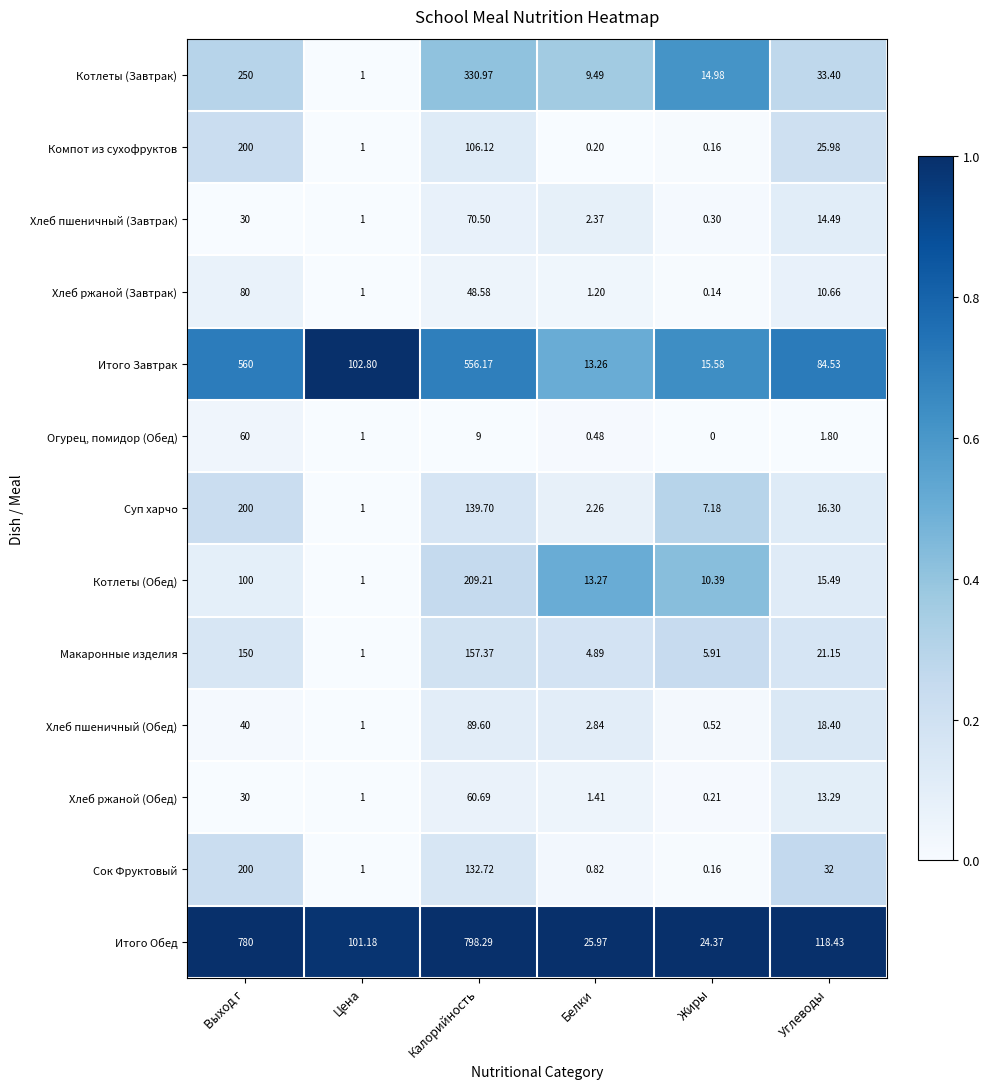

Which series has the widest spread of values?

Итого Обед